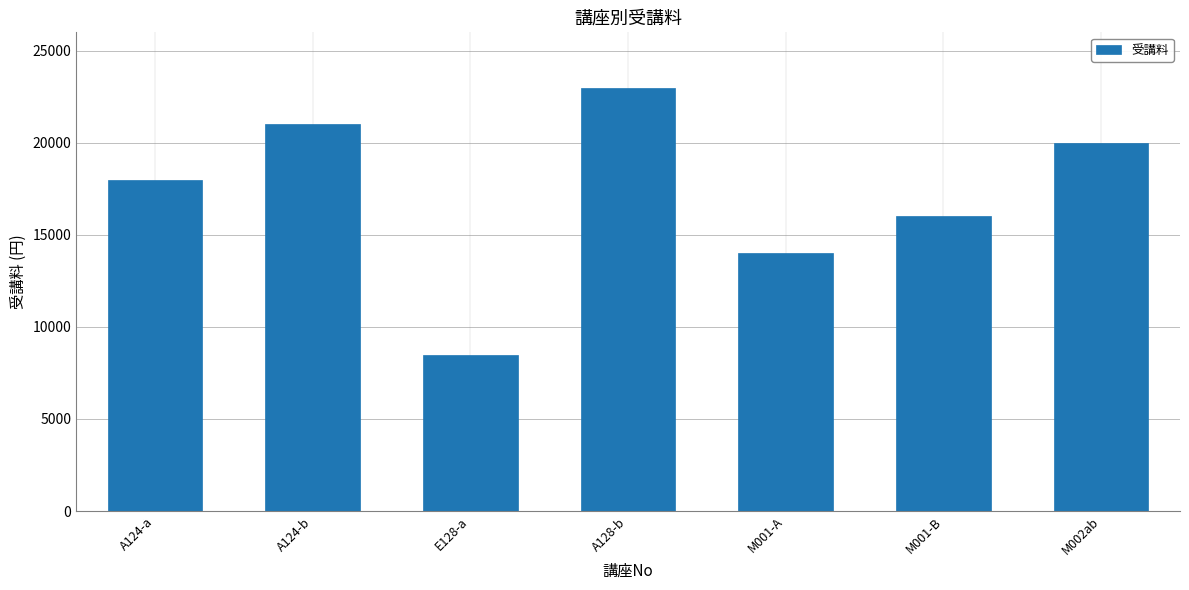

Reading left to right, transcribe all the data shown in this chart.

18000	21000	8500	23000	14000	16000	20000